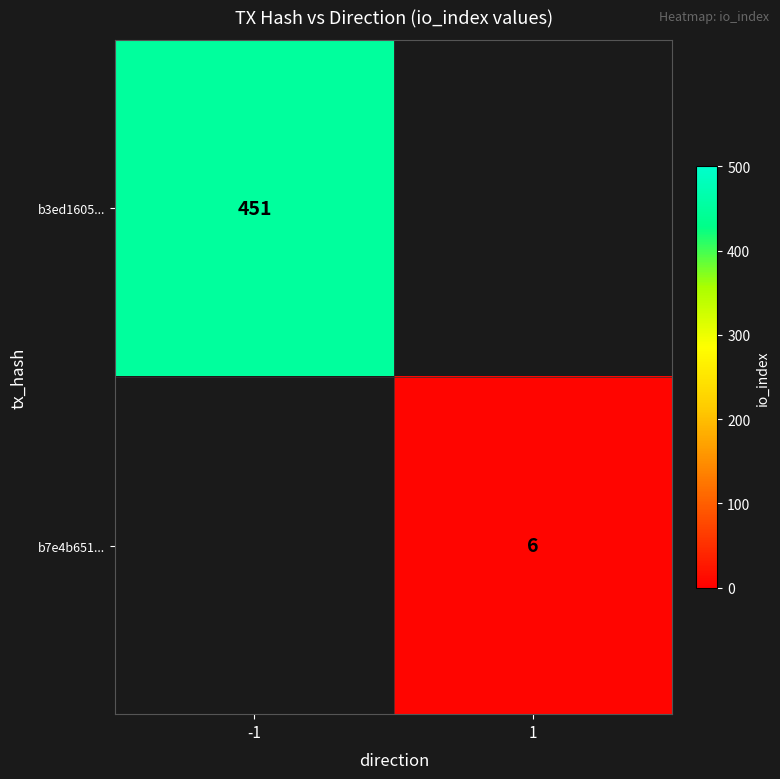

Is the value of b7e4b651... at 1 greater than the value of b3ed1605... at -1?

No